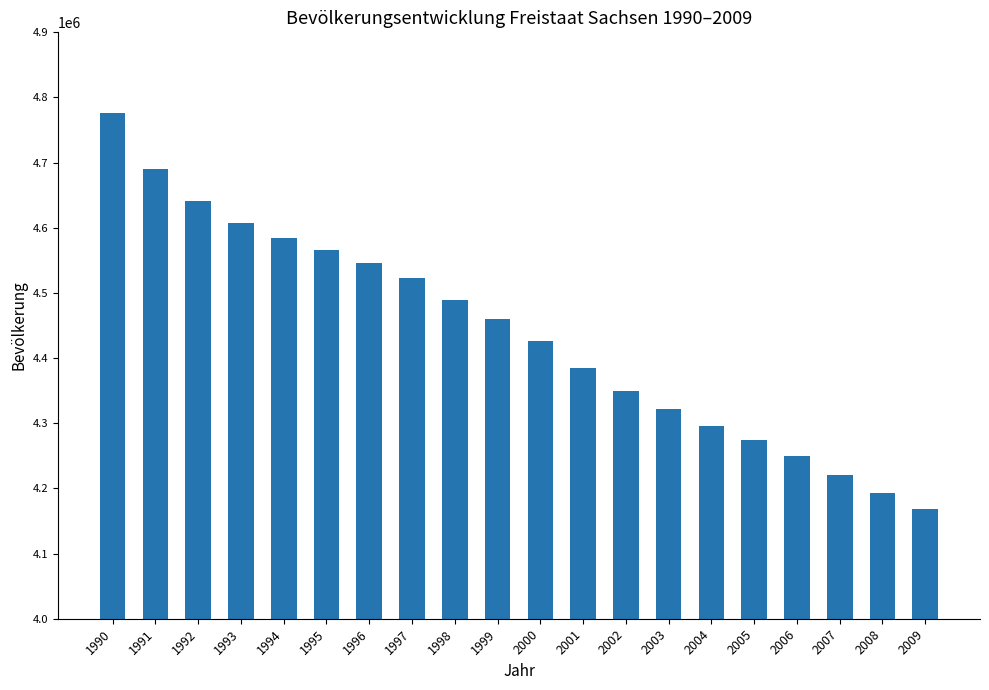

Which label corresponds to the smallest value in the chart?

2009